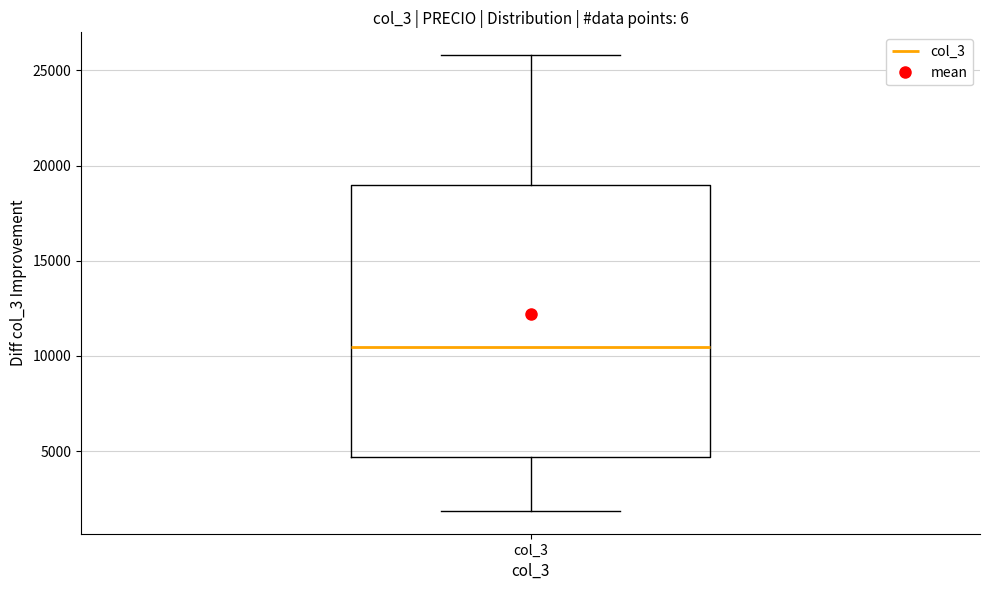

Transcribe this box plot: give where the median line is, the range the box spans, and where the two whiskers end, as read against the y-axis. The values are not printed on the chart, so give them approximately, as read against the axis.

median 10500, box 4500 to 19000, whiskers 2000 to 26000